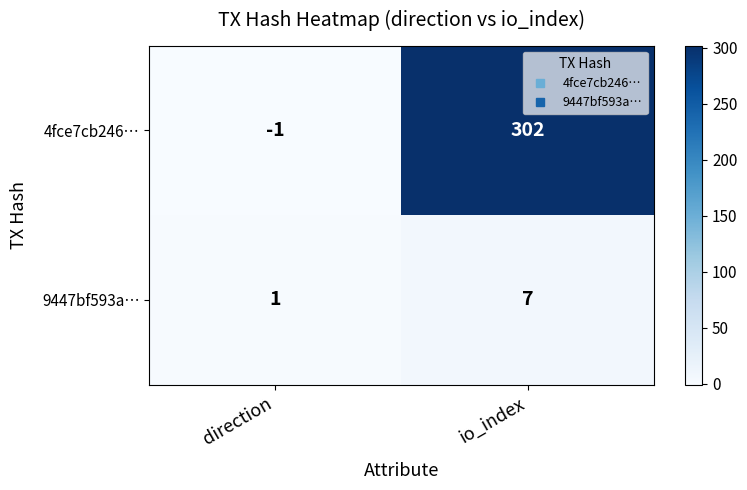

Which series has the largest total across all categories?

4fce7cb246…